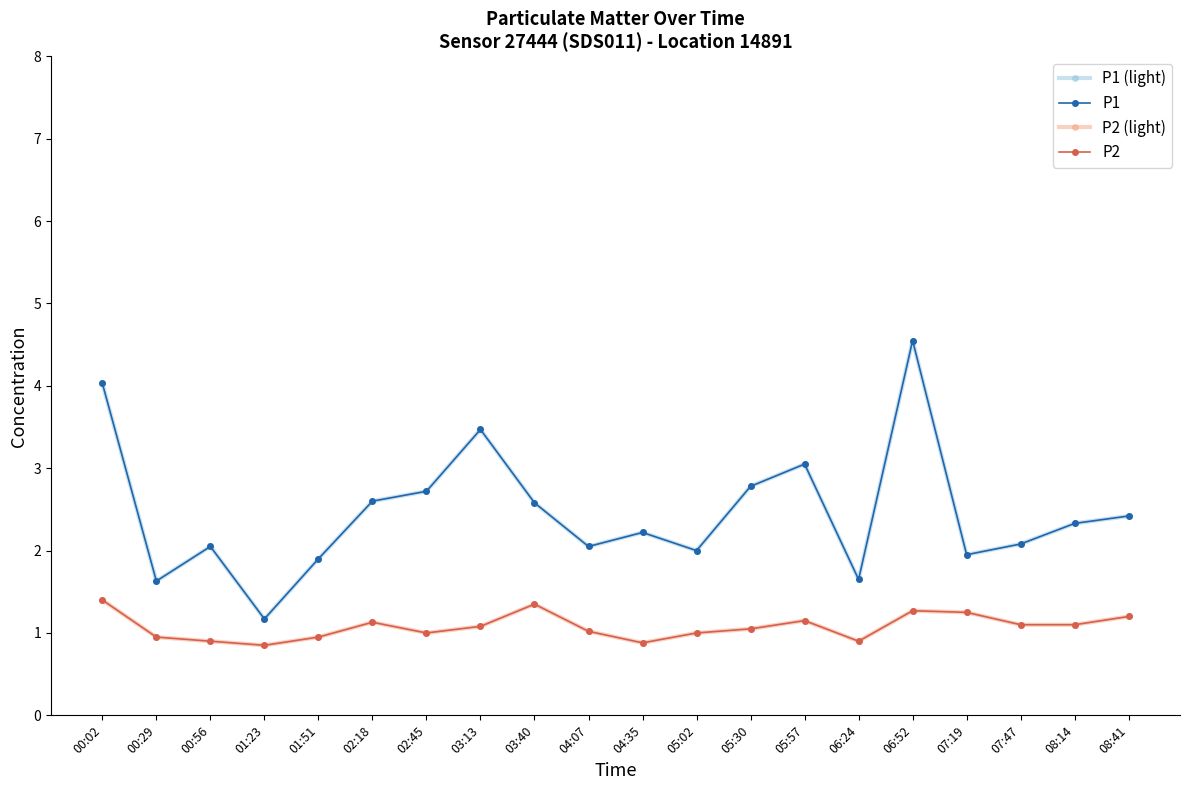

At which label is P2 (light) closest to 1?

02:45